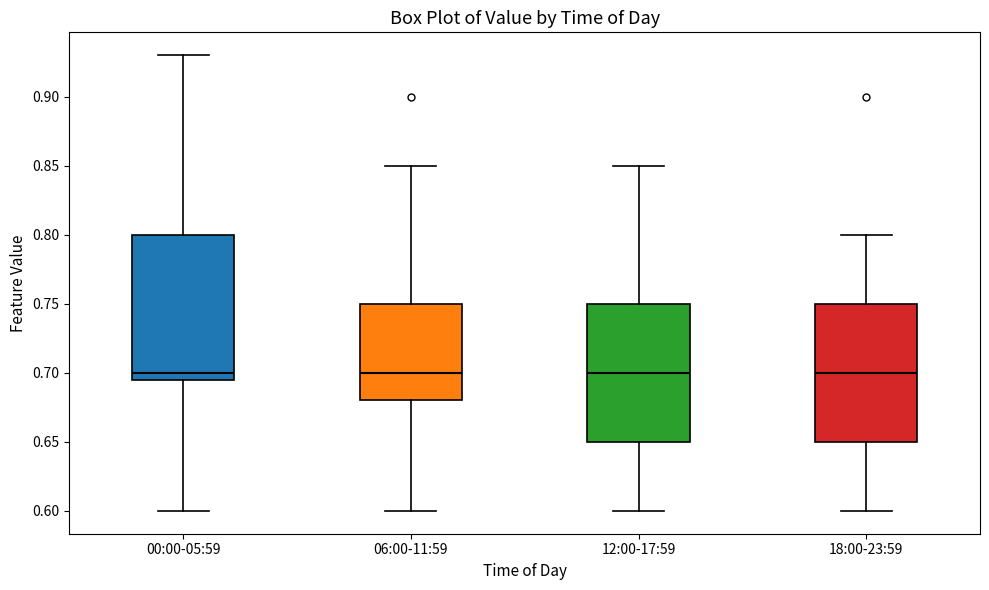

Reading left to right, transcribe this box plot: for each box, give where its median line is, the range the box spans, and where its two whiskers end, as read against the y-axis. The values are not printed on the chart, so give them approximately, as read against the axis.

00:00-05:59: median 0.700, box 0.695 to 0.800, whiskers 0.600 to 0.930
06:00-11:59: median 0.700, box 0.680 to 0.750, whiskers 0.600 to 0.850
12:00-17:59: median 0.700, box 0.650 to 0.750, whiskers 0.600 to 0.850
18:00-23:59: median 0.700, box 0.650 to 0.750, whiskers 0.600 to 0.800